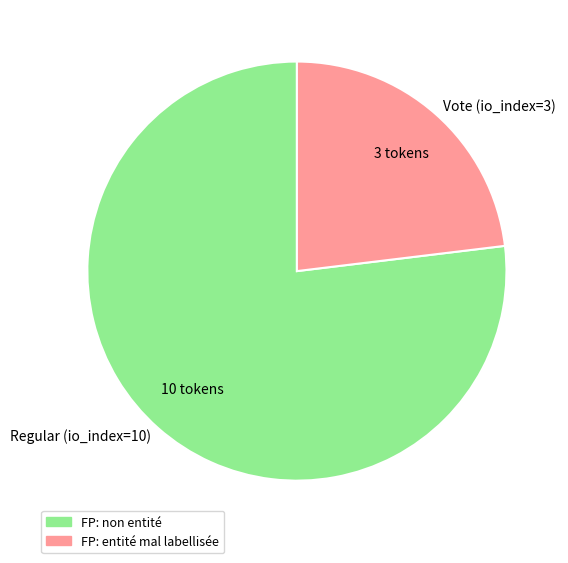

True or false: Vote (io_index=3) accounts for 16% of the total.

False